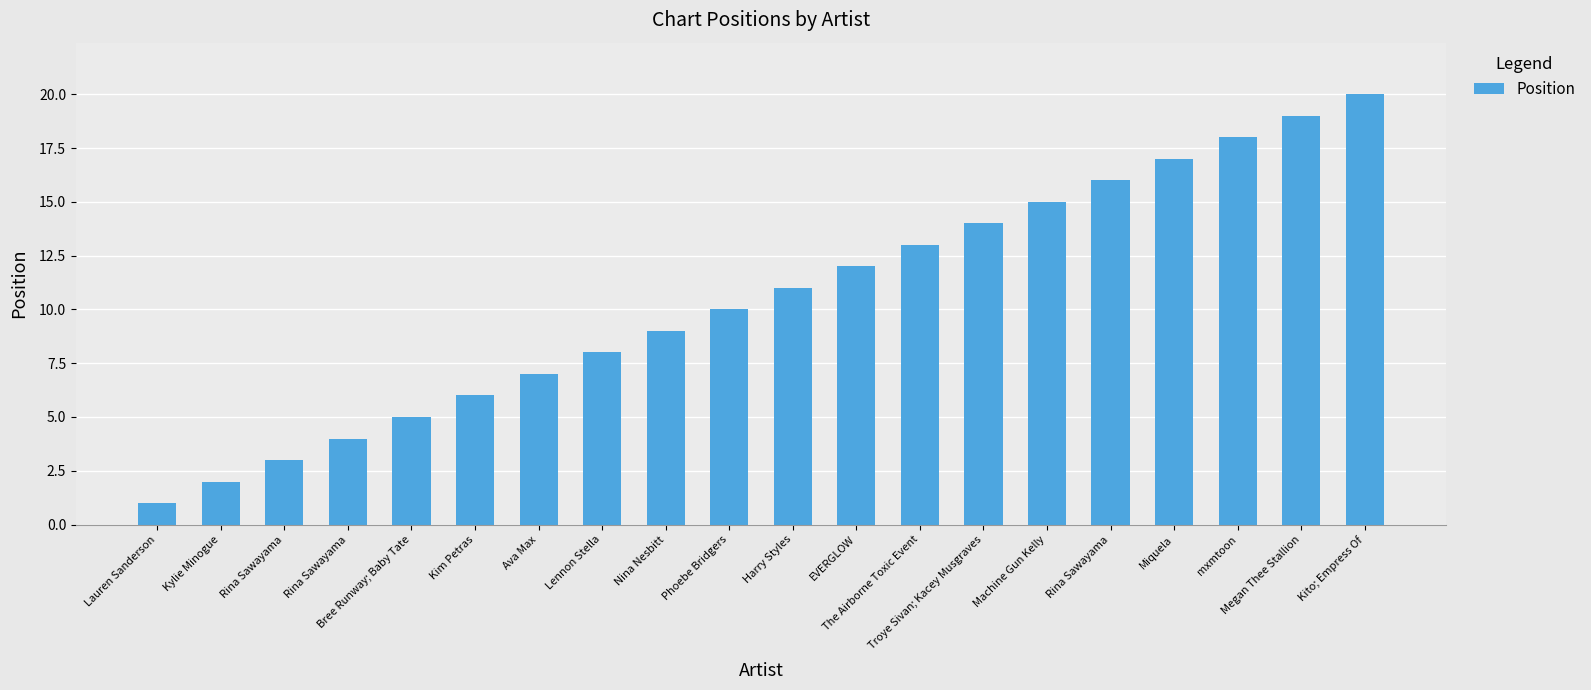

Are the bars horizontal?

No